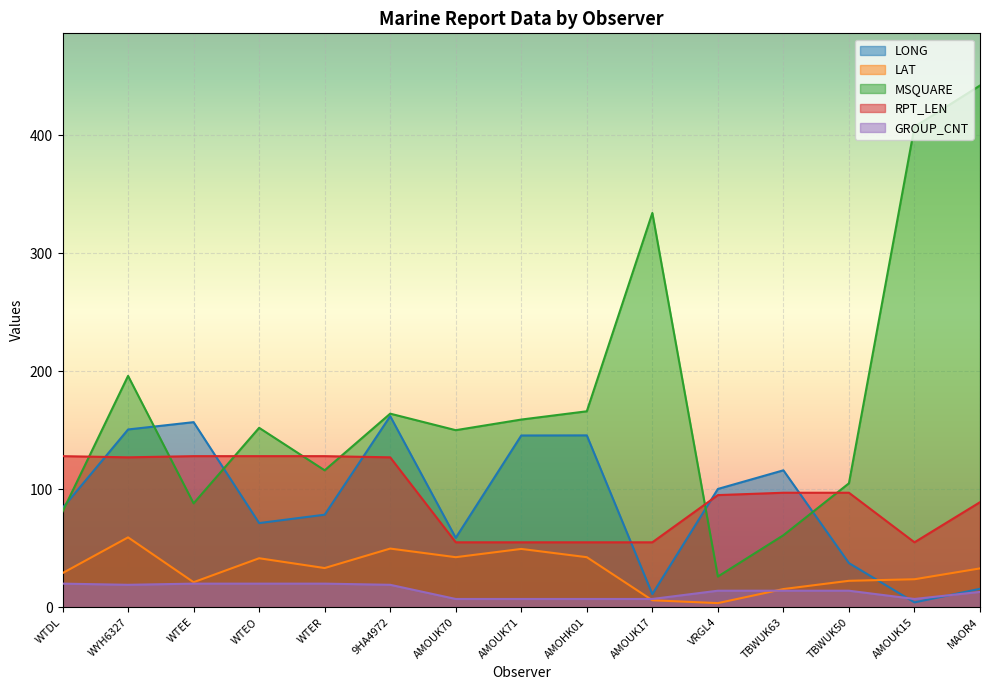

What is the difference between the maximum and minimum values in the GROUP_CNT series?

13.0